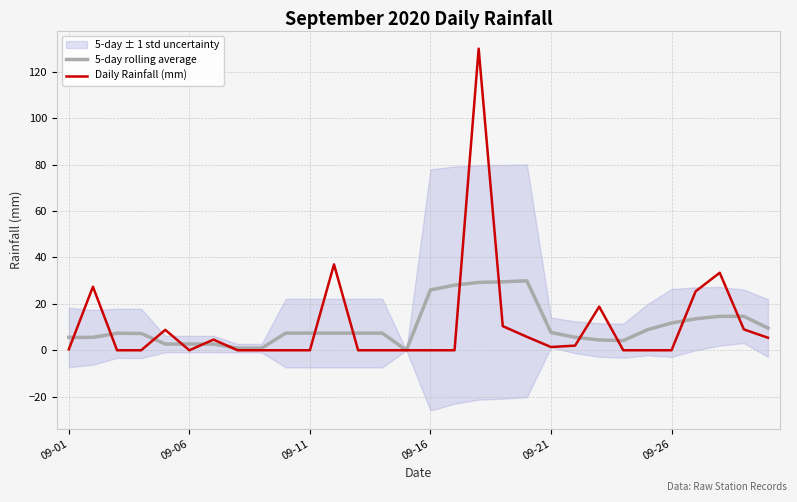

Rank the series by their maximum value, from highest to lowest.

Daily Rainfall (mm), 5-day rolling average